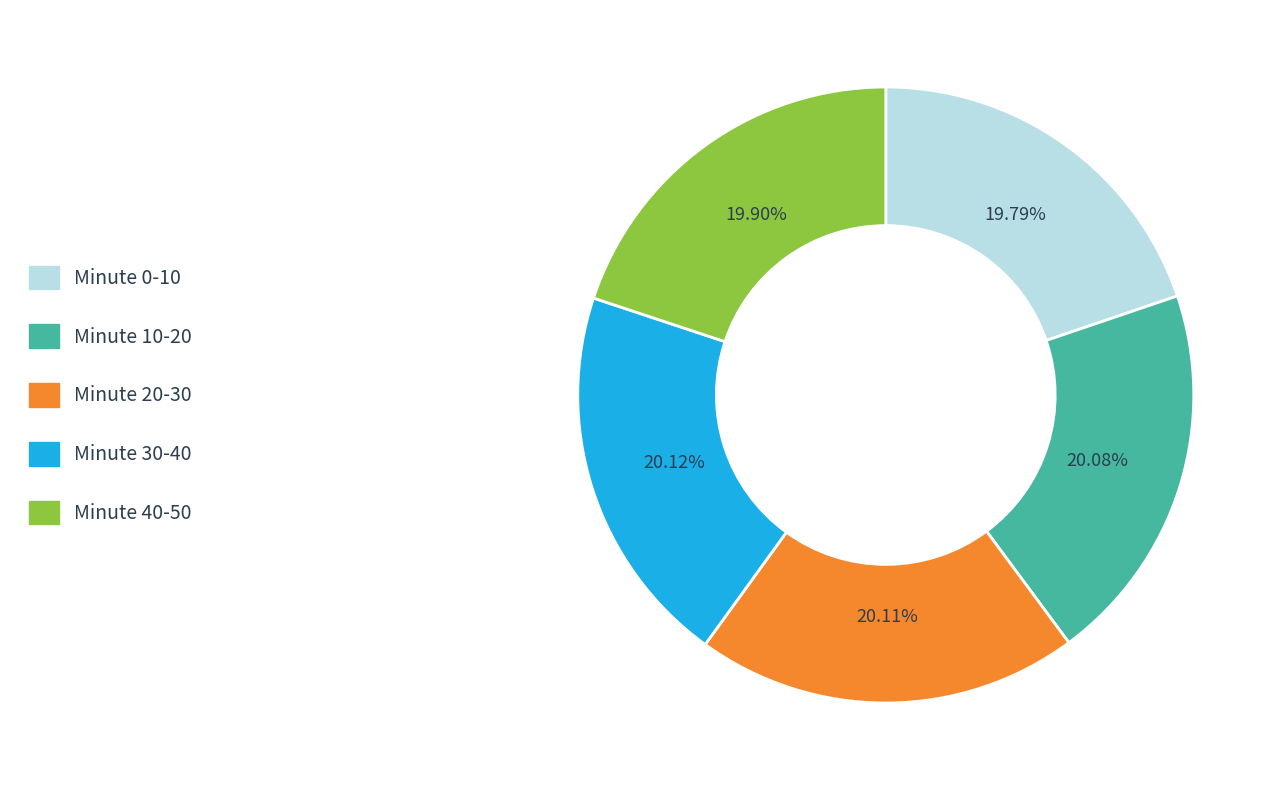

How many segments does this pie chart have?

5